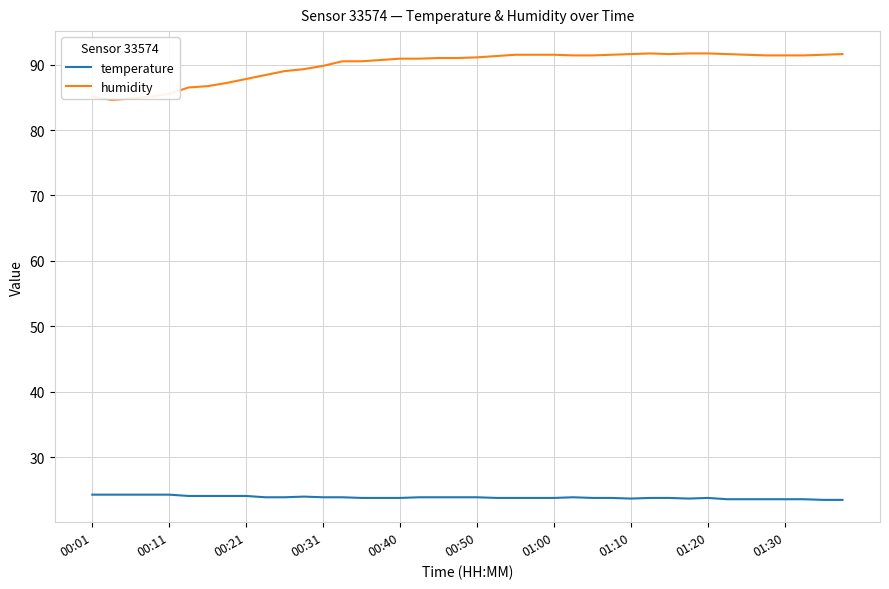

At how many categories does at least one series exceed 46?

40